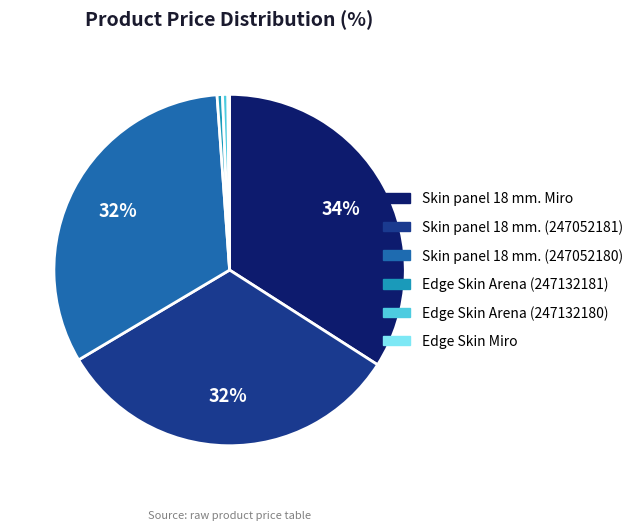

Is it true that Edge Skin Arena (247132180) is 0% of the pie?

True